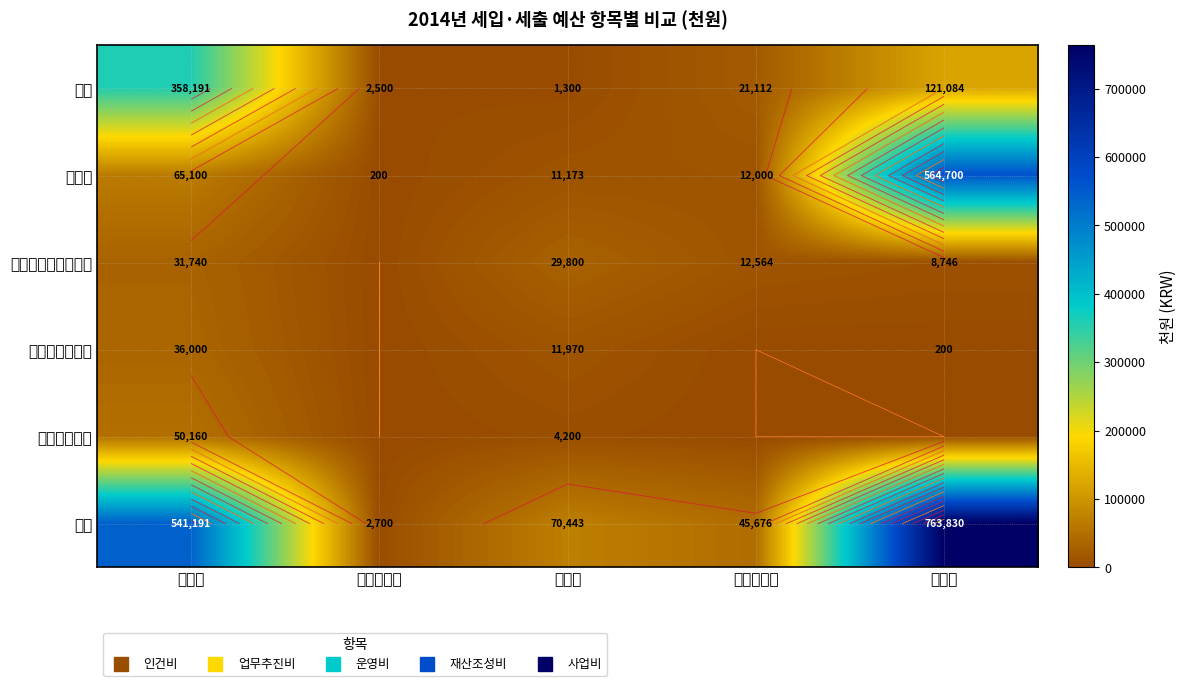

At which label is 사회보험부담금 closest to 18000?

운영비